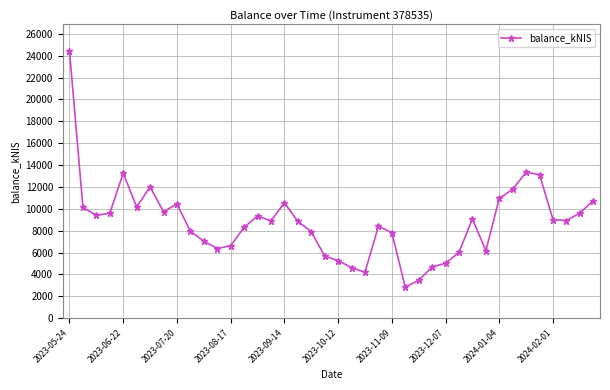

True or false: there are more than 1 points higher than both neighbors.

True